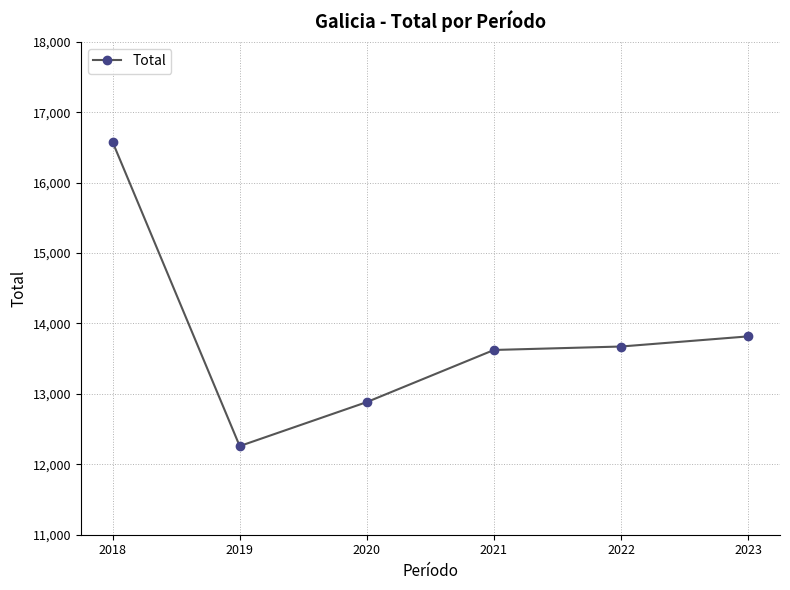

How many data points are less than 13673?

3